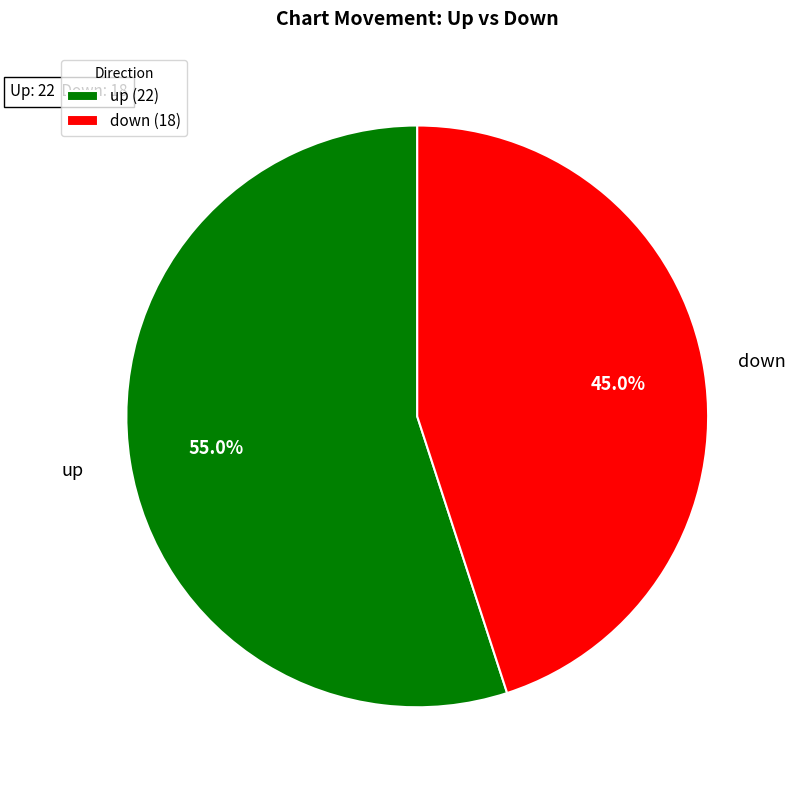

Count the number of slices in the pie.

2